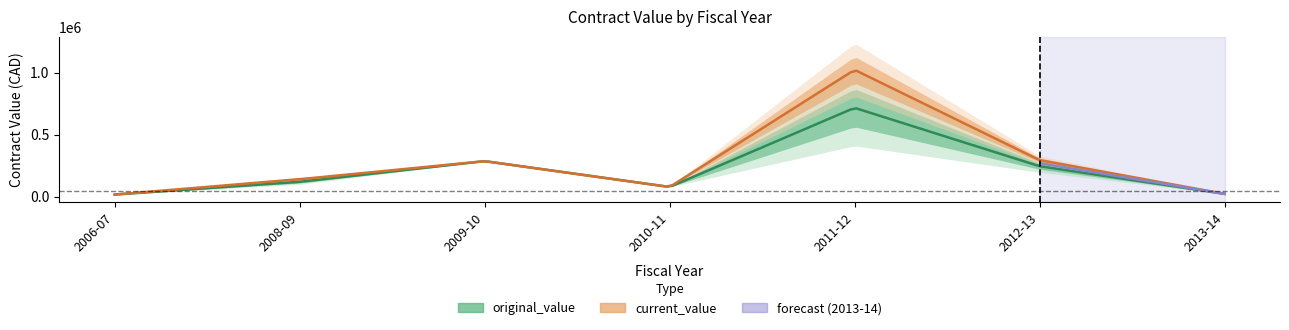

Which series changed the most between 0 and 3?

original_value